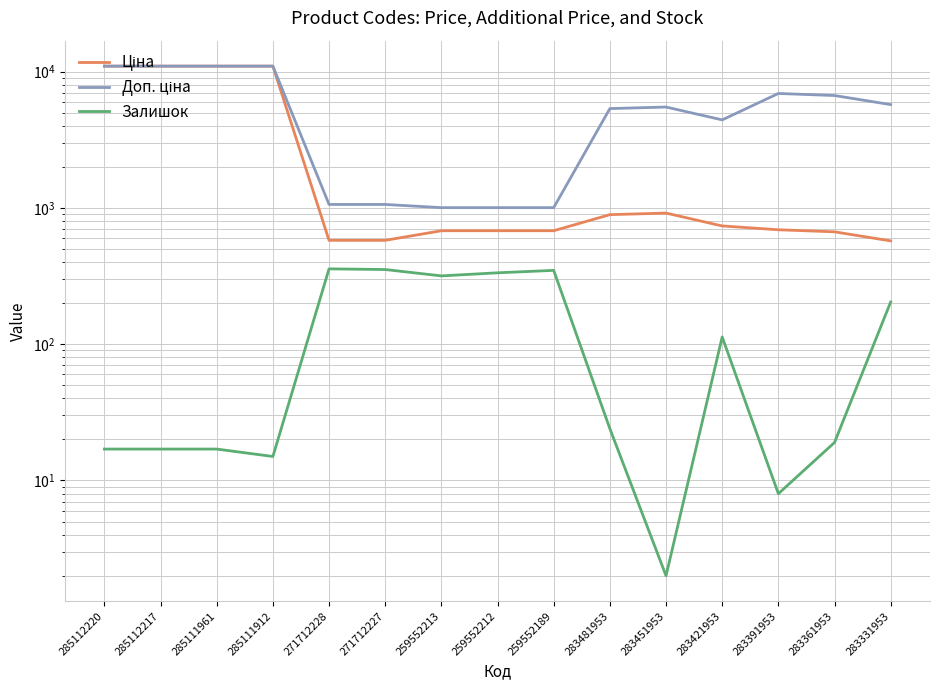

The value of Ціна at 283331953 is 815.6. True or false?

False